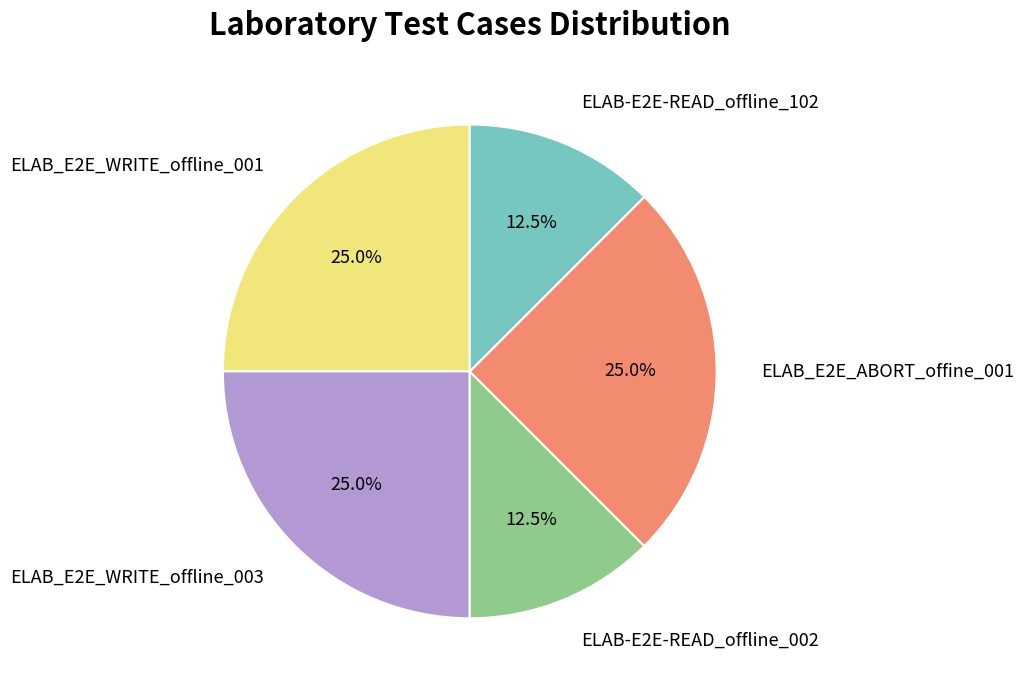

Approximately how many times larger is the value at ELAB_E2E_WRITE_offline_003 compared to ELAB_E2E_ABORT_offine_001?

1.0